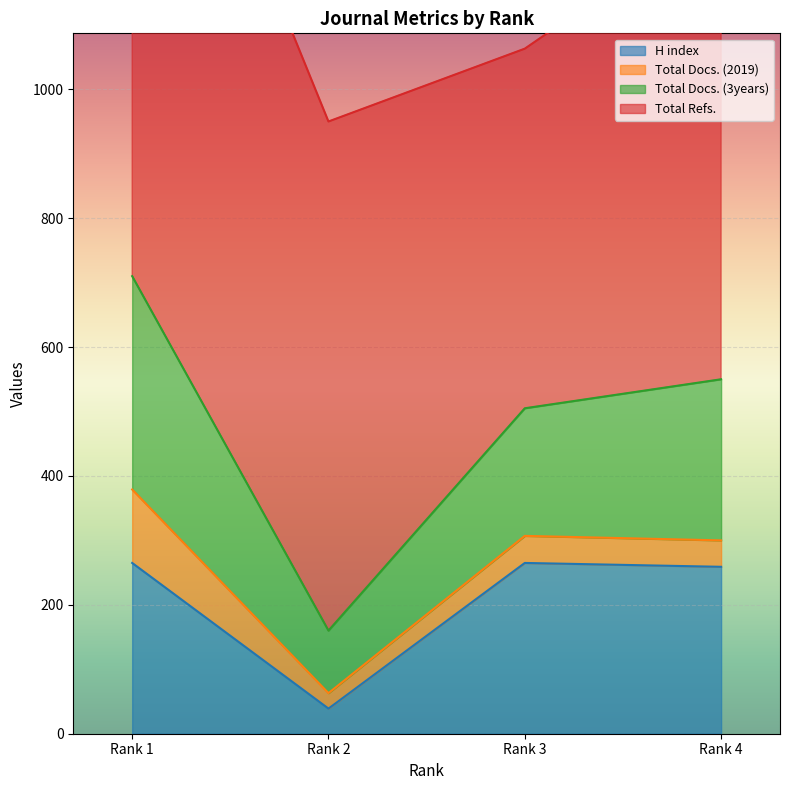

What is the value of the H index point at the 3rd from the left?

265